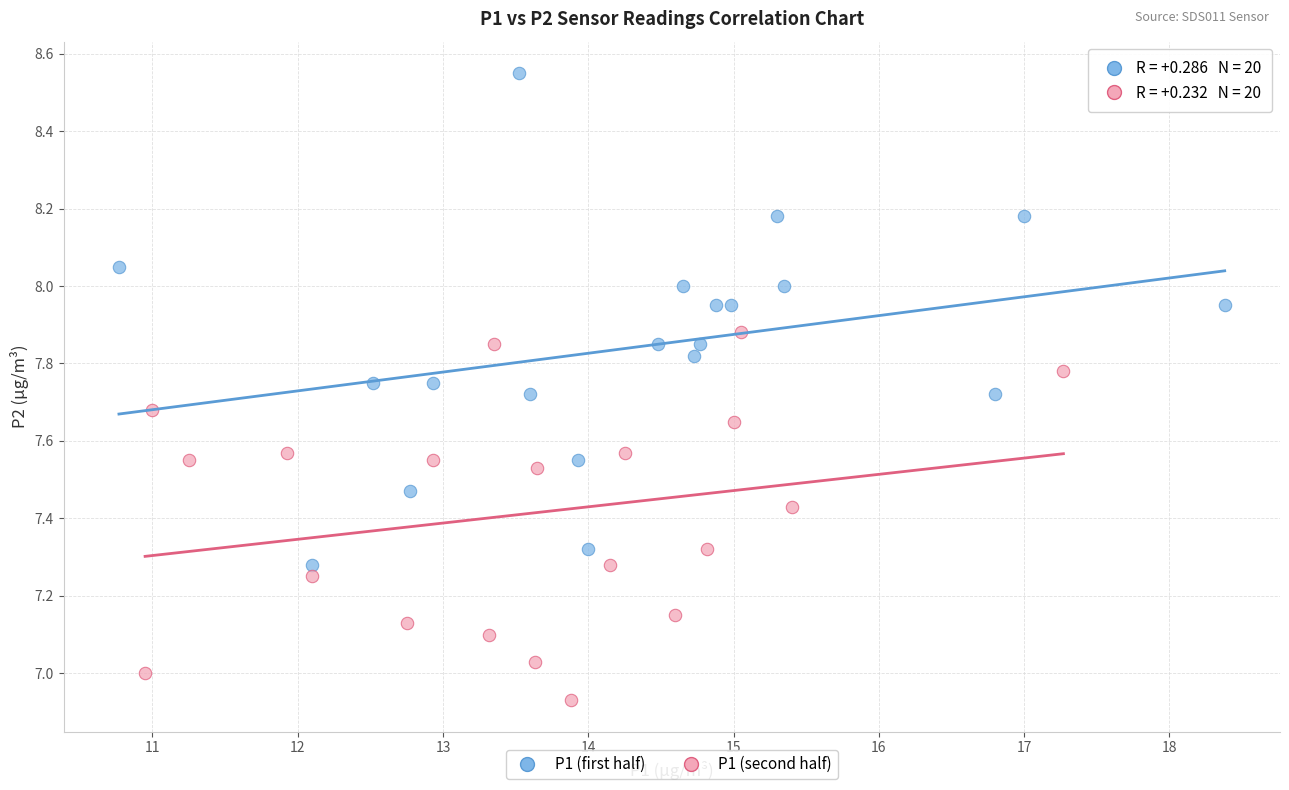

What are all the series names shown in the legend?

P1 (first half), P1 (second half)